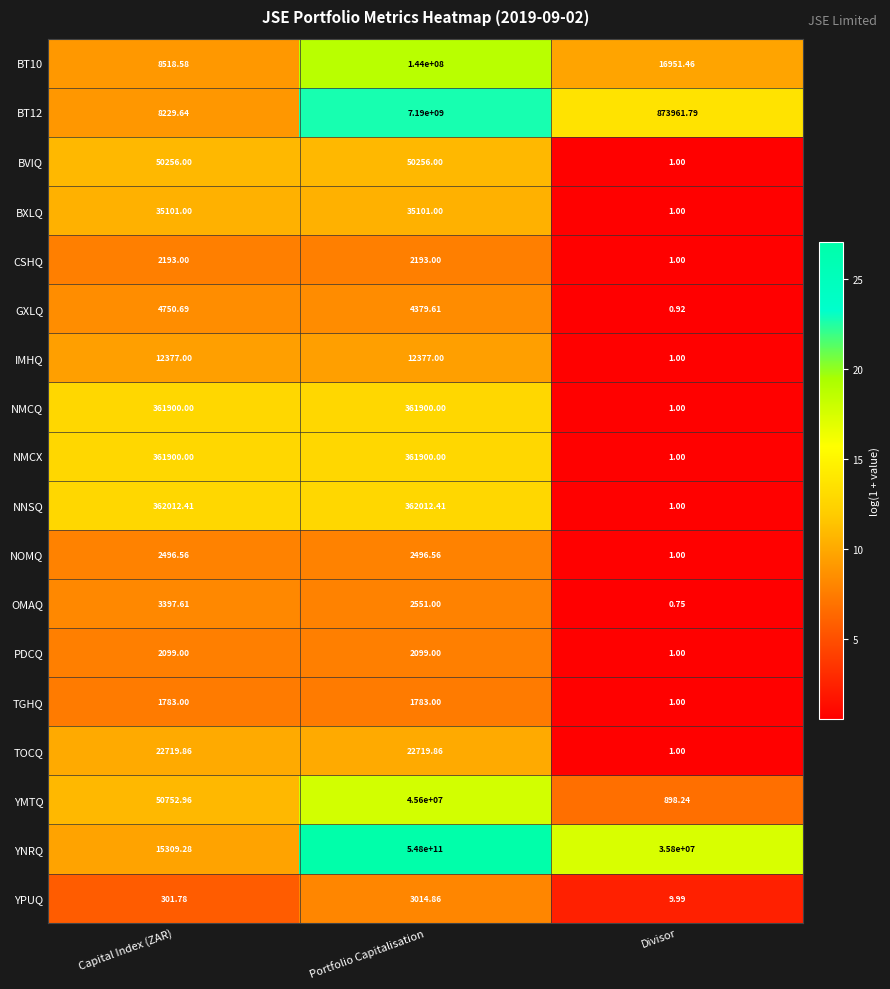

How many data points does each series have?

3